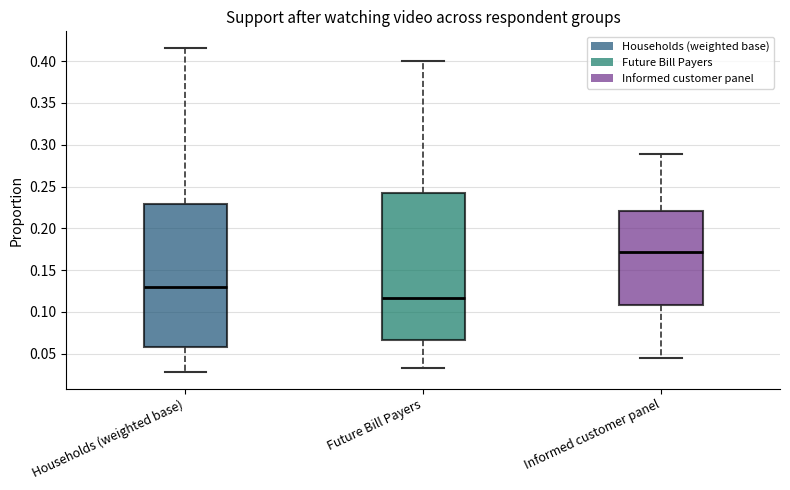

Where does the median line of the box for Informed customer panel sit on the y-axis? The values are not printed on the chart, so give them approximately, as read against the axis.

0.170